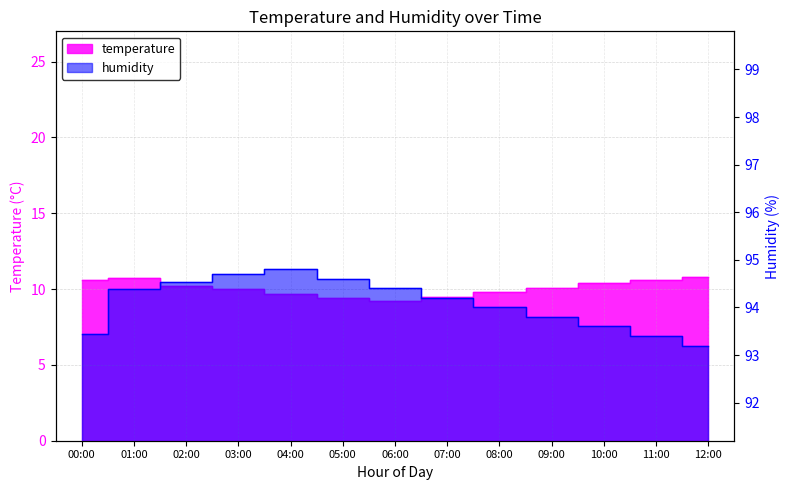

True or false: humidity has more than 2 points higher than both neighbors.

False